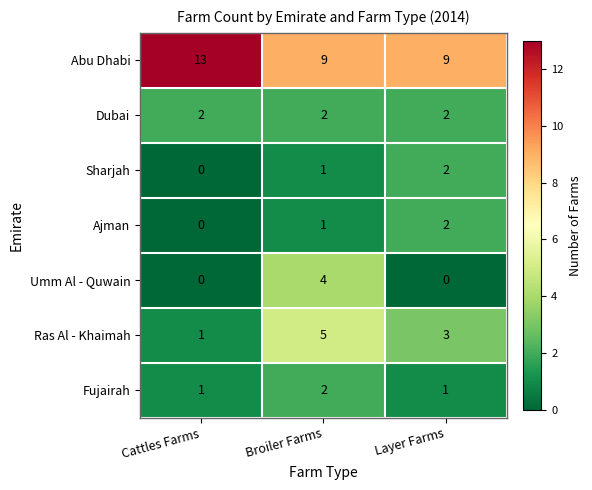

True or false: Ajman has a value of 3 at Layer Farms.

False